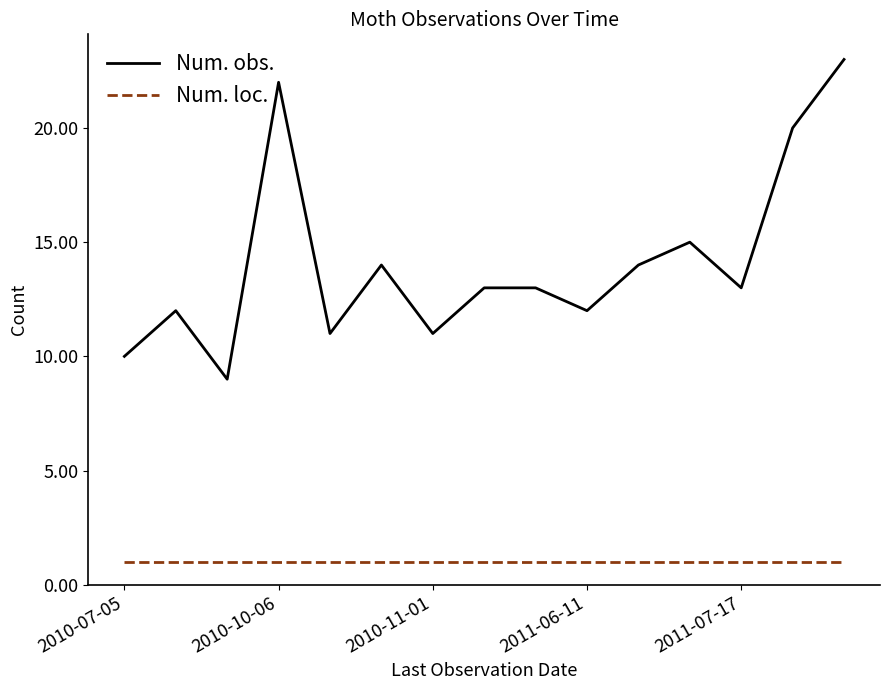

True or false: Num. obs. and Num. loc. intersect in this chart.

False